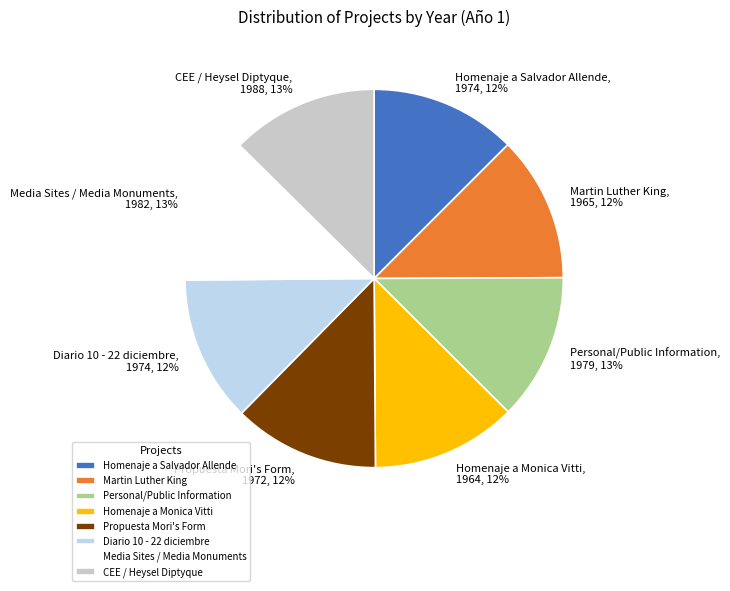

What is the ratio of the value at Homenaje a Salvador Allende to the value at Homenaje a Monica Vitti?

1.0